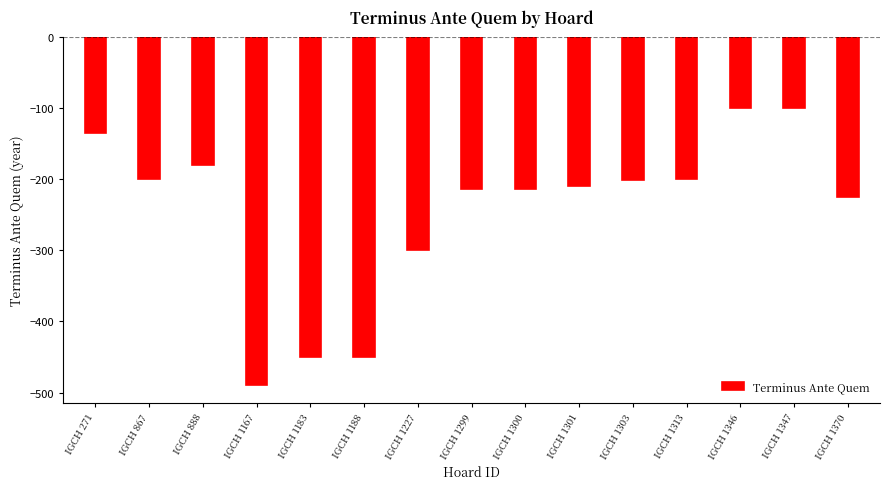

What is the value of the 4th bar from the left?

-490